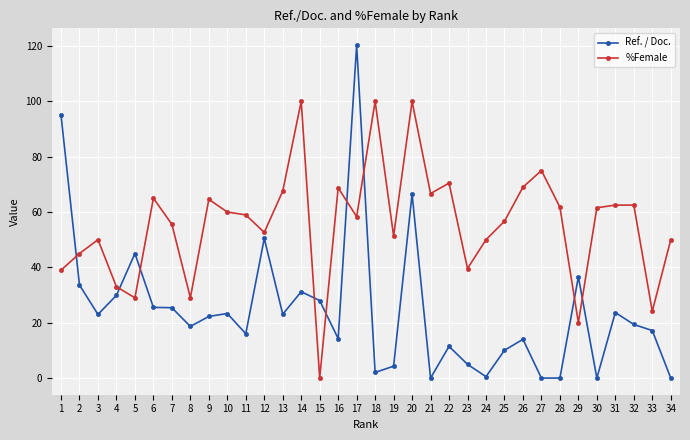

At which category does the chart reach its peak across all series?

17